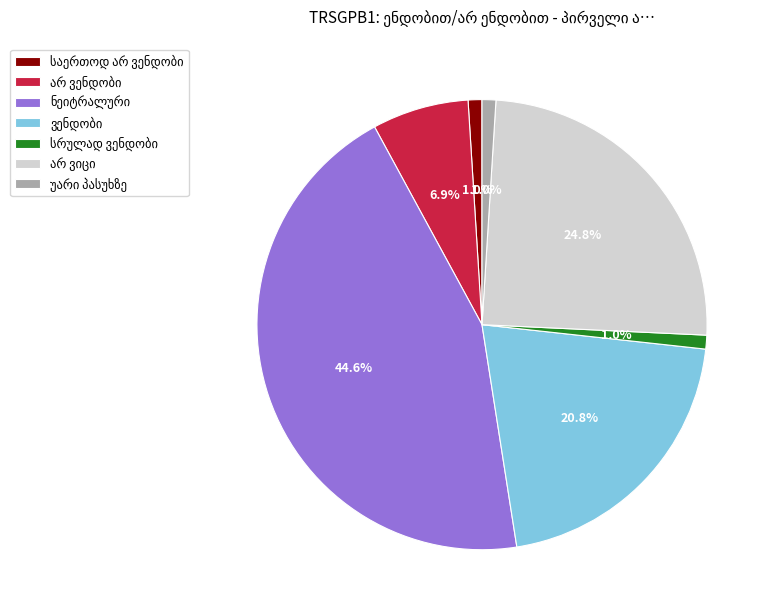

Is there any slice that represents more than half of the pie?

No